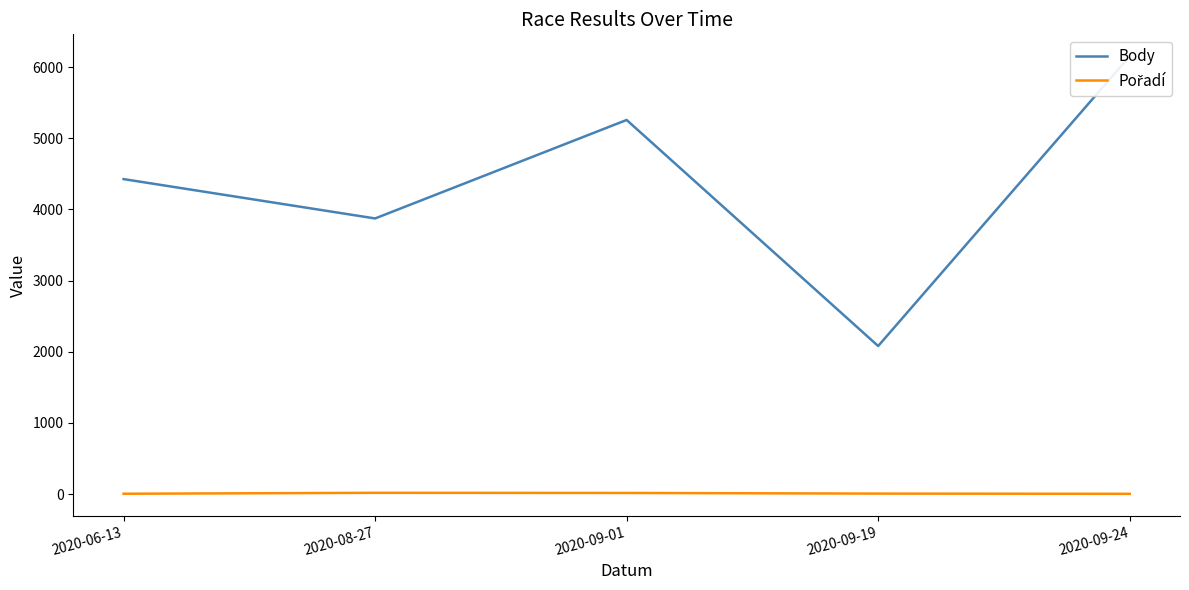

The value of Pořadí at 2020-09-19 is 12. True or false?

False